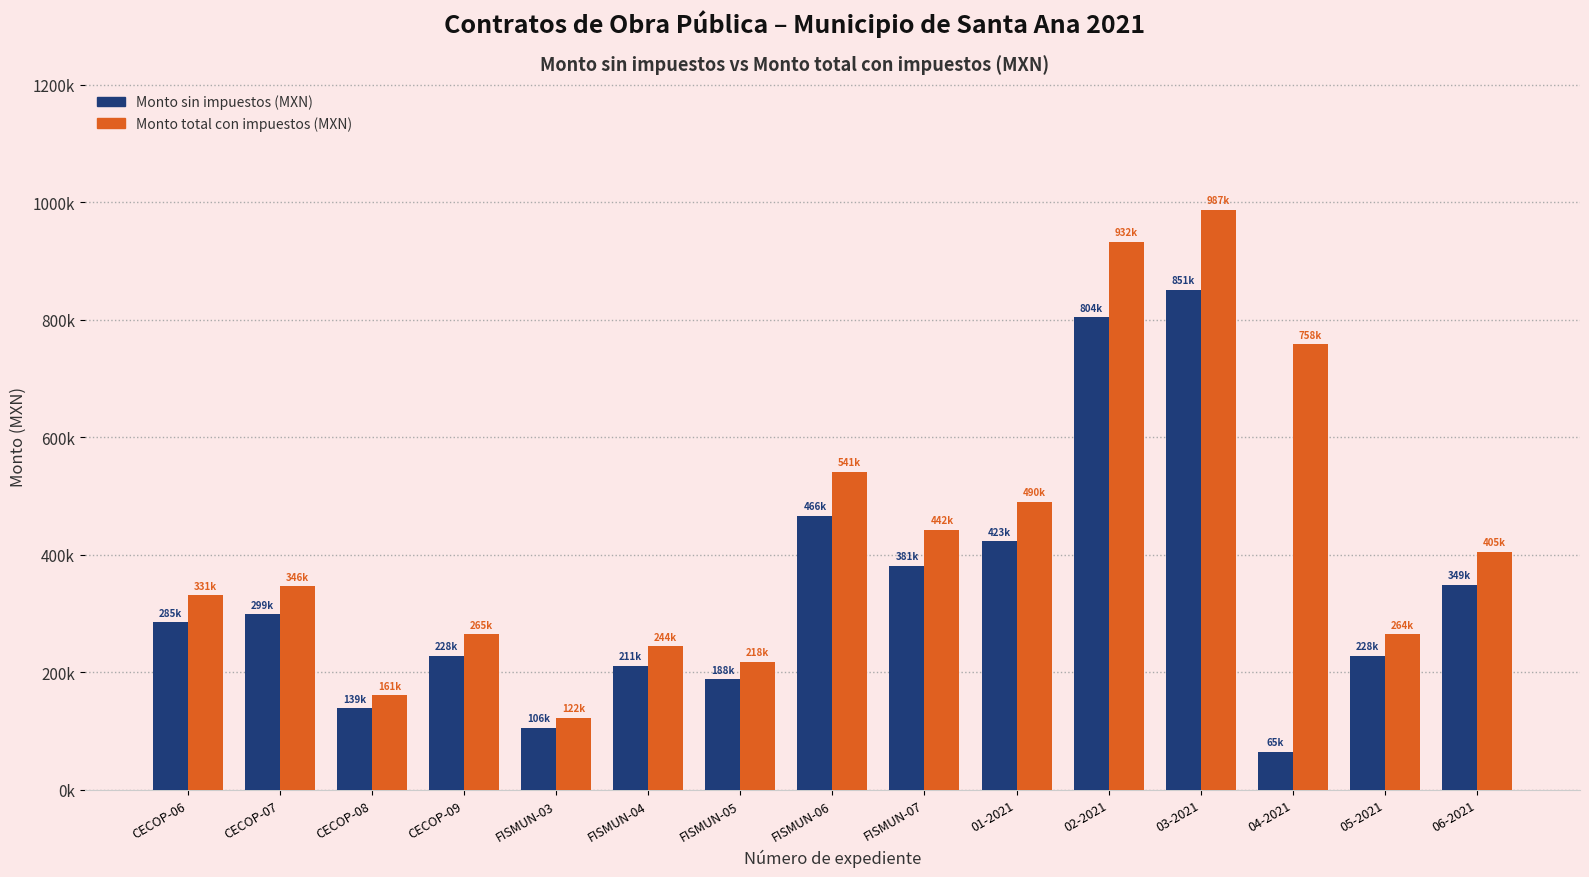

True or false: Monto total con impuestos (MXN) has a value of 250413.0 at CECOP-08.

False